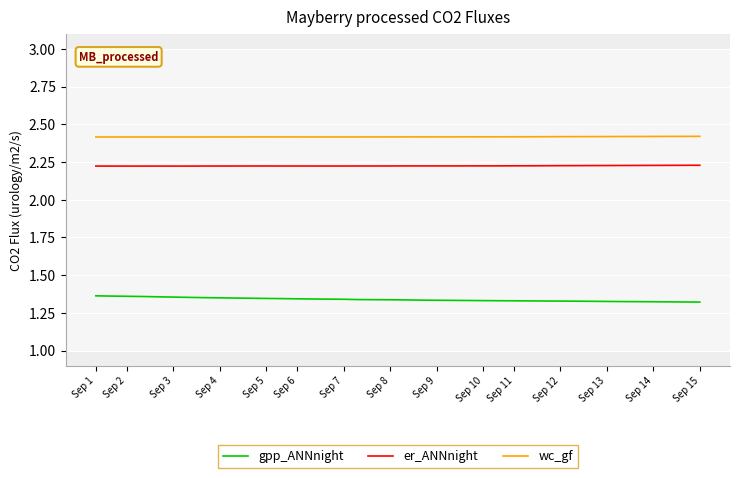

What is the greatest value displayed?

2.4